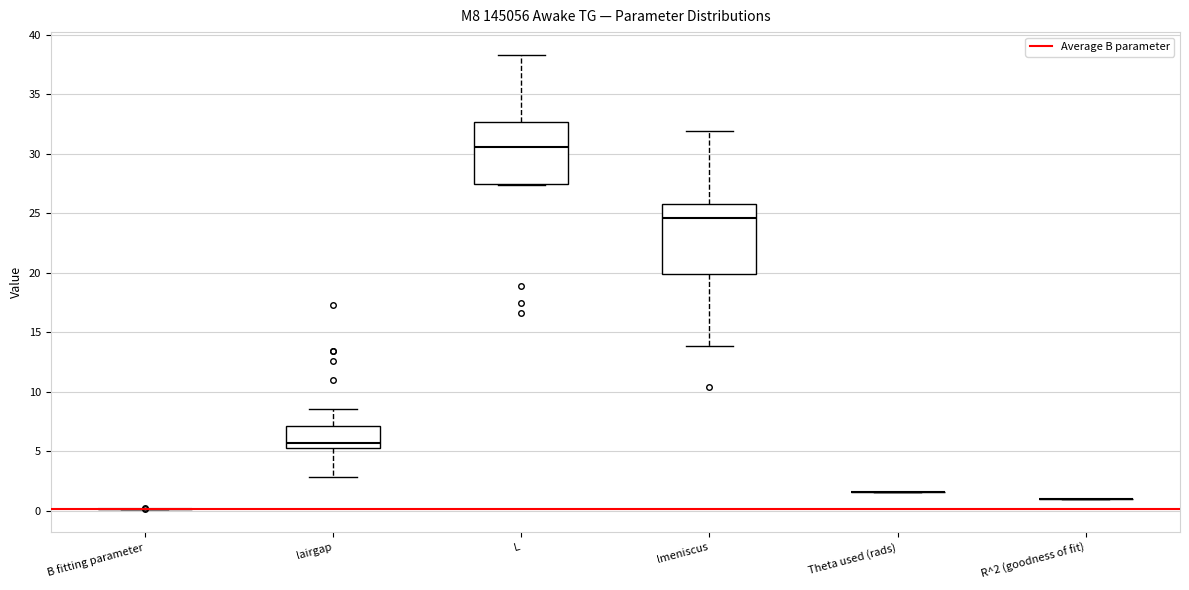

Reading left to right, read every box against the y-axis: the position of its median line, the range the box covers, and the ends of its whiskers. The values are not printed on the chart, so give them approximately, as read against the axis.

B fitting parameter: box collapsed to a line at 0.0, whiskers 0.0 to 0.0
lairgap: median 5.5 (just above the box's lower edge), box 5.5 to 7.0, whiskers 3.0 to 8.5
L: median 30.5, box 27.5 to 32.5, whiskers 27.5 to 38.5
lmeniscus: median 24.5, box 20.0 to 26.0, whiskers 14.0 to 32.0
Theta used (rads): box collapsed to a line at 1.5, whiskers 1.5 to 1.5
R^2 (goodness of fit): box collapsed to a line at 1.0, whiskers 1.0 to 1.0